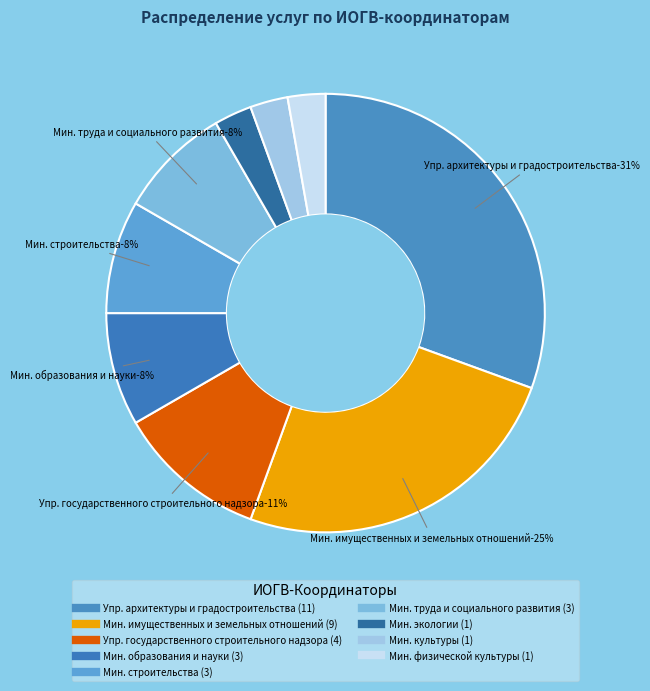

What portion of the pie excludes Министерство экологии?

97.1%